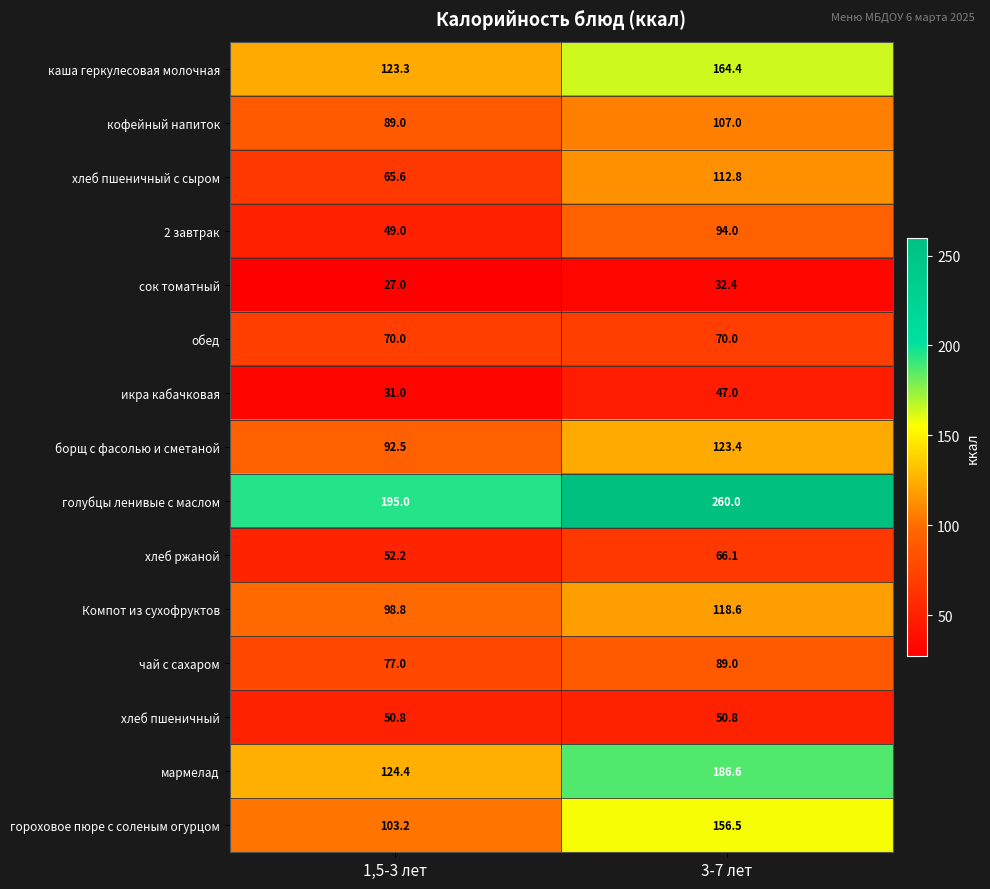

Which series changed the most between 1,5-3 лет and 3-7 лет?

голубцы ленивые с маслом